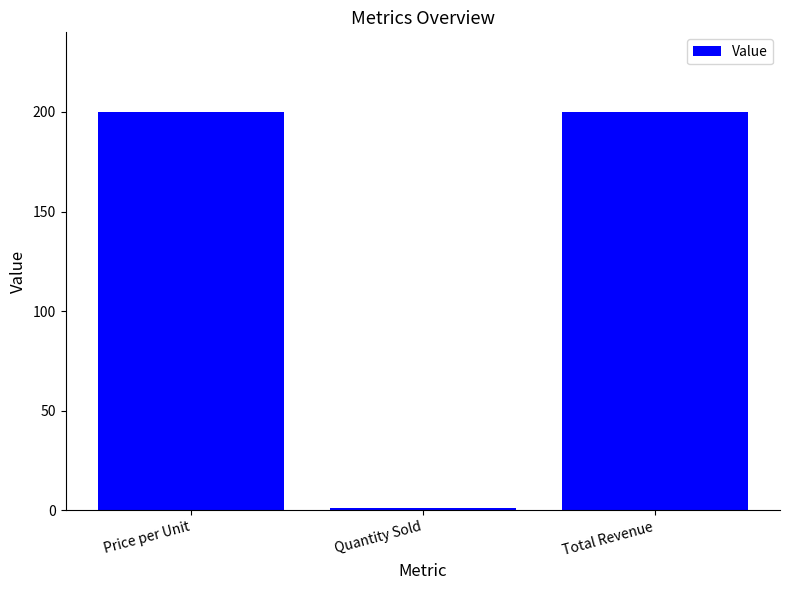

What is the label of the 3rd bar from the left?

Total Revenue